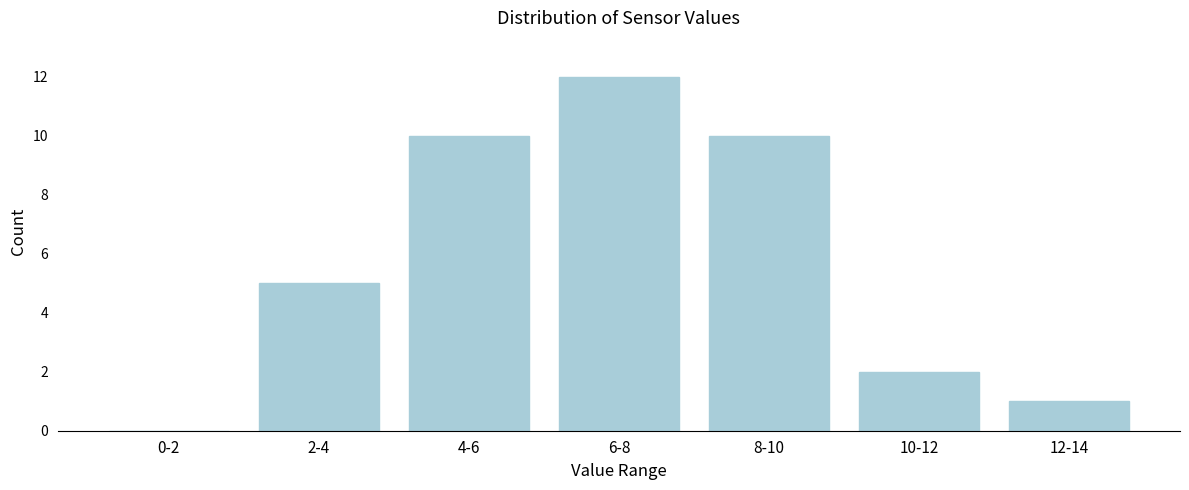

Reading left to right, transcribe all the data shown in this chart.

0-2=0	2-4=5	4-6=10	6-8=12	8-10=10	10-12=2	12-14=1